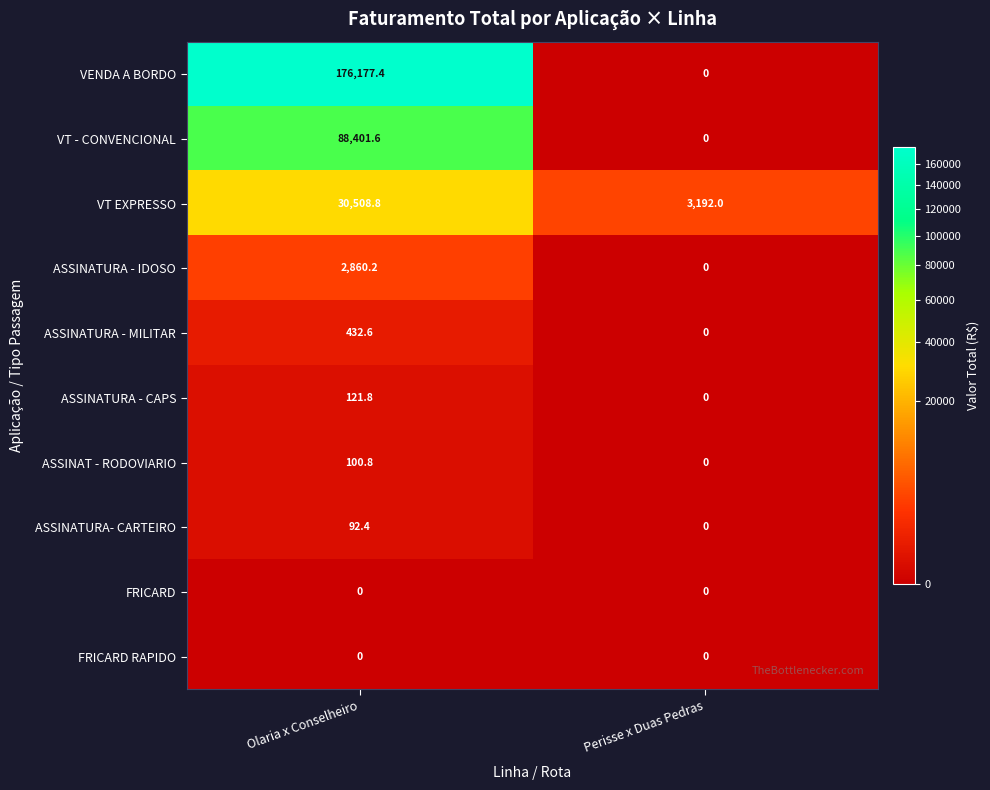

Count the number of categories in the chart.

2